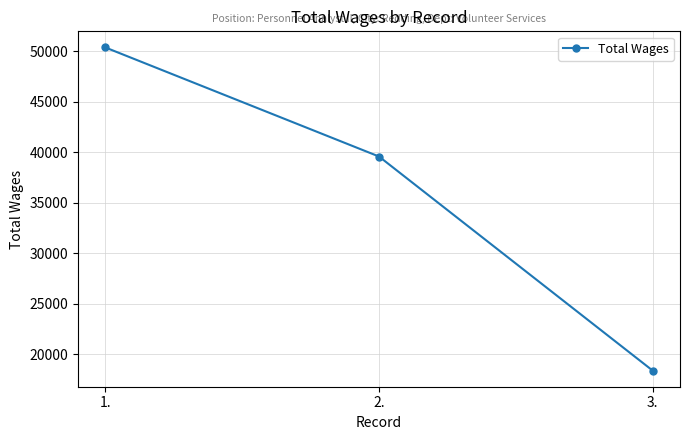

How many categories are shown in the chart?

3